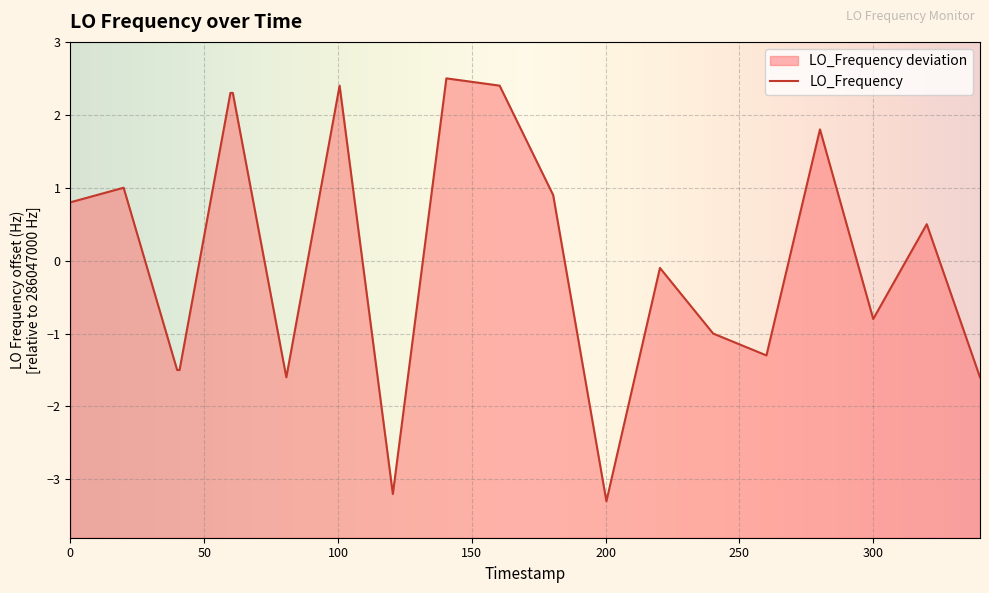

What is the value of the 1st point from the left?

0.8